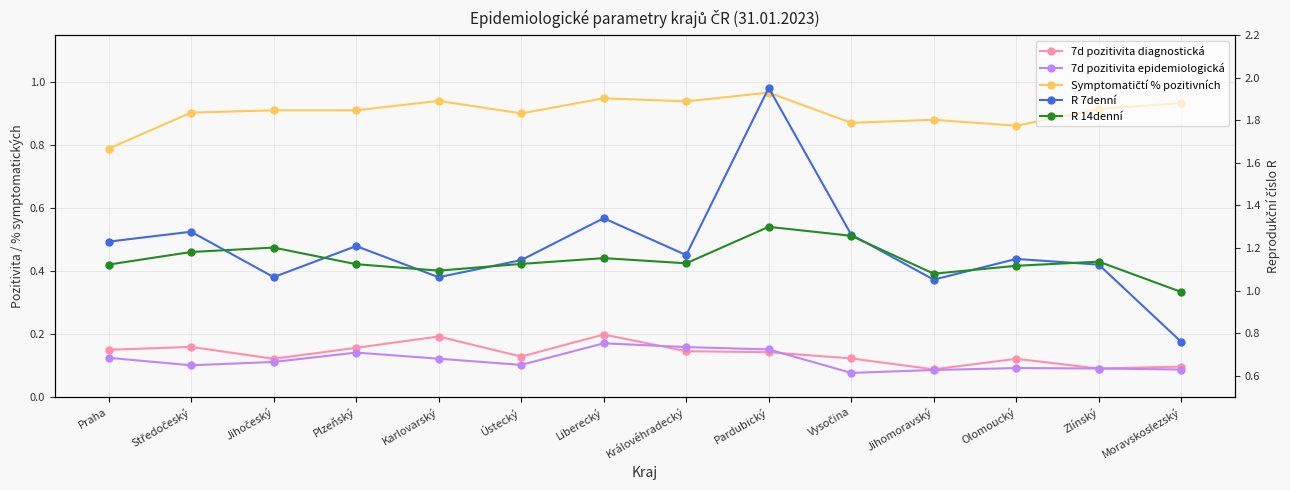

The 7d pozitivita diagnostická series shows 0.1 at Pardubický. True or false?

True